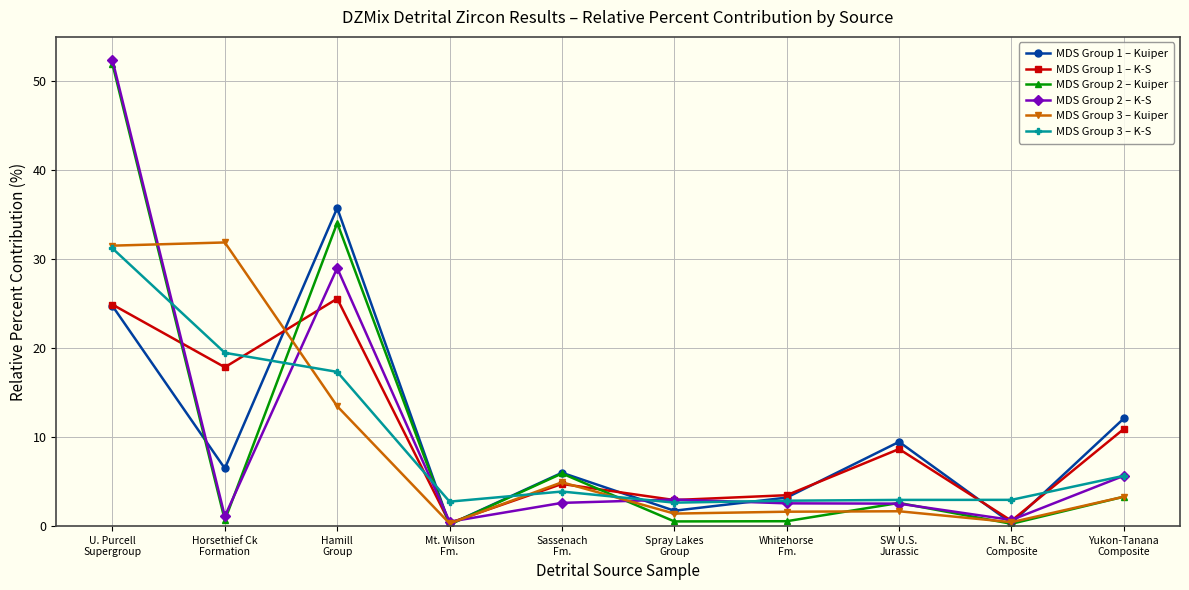

Which category has the highest value in the MDS Group 1 – K-S series?

Hamill
Group